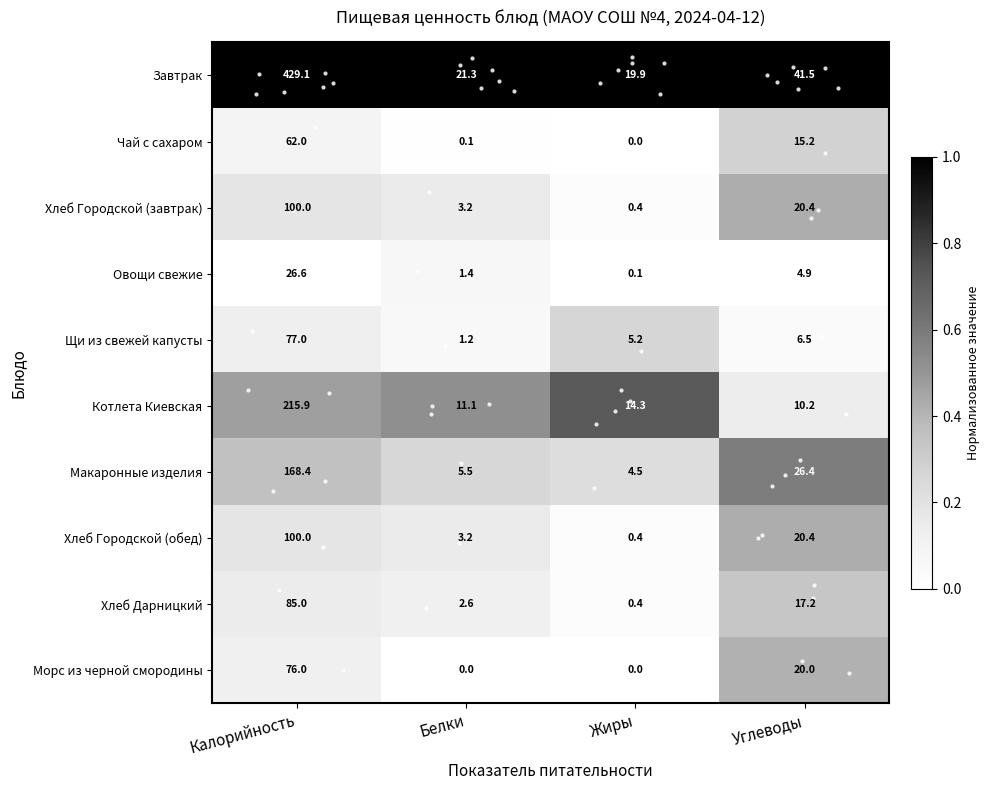

How many values in the Морс из черной смородины series are below 20?

2